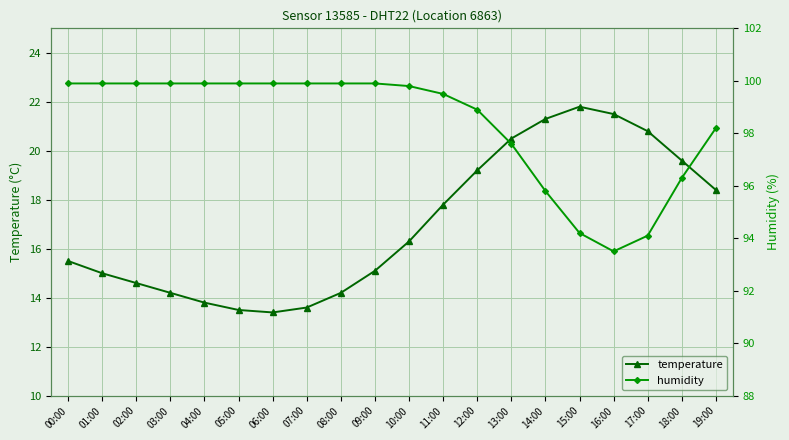

What is the label of the 14th point from the left?

13:00